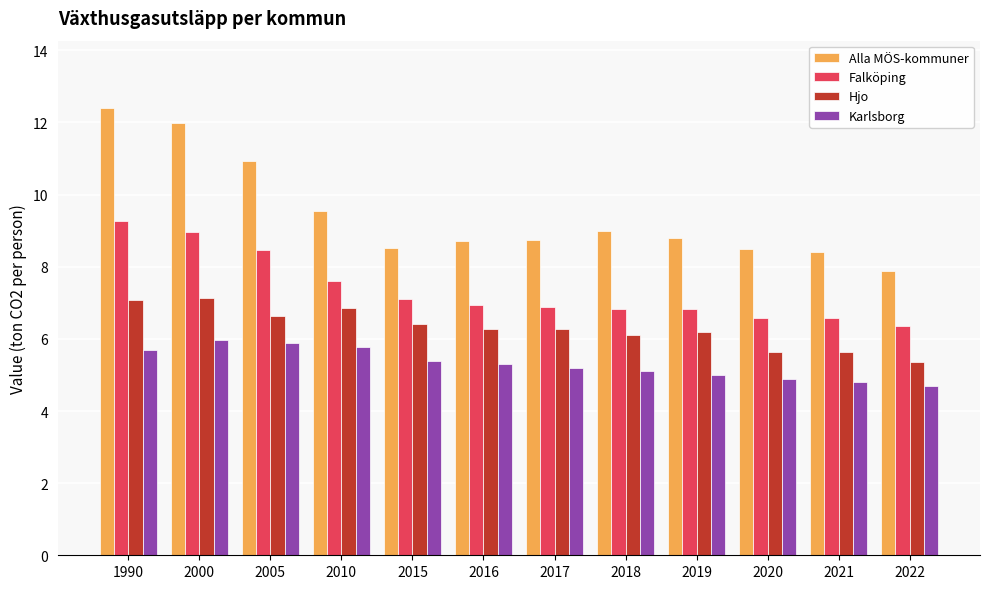

What is the highest value of the Karlsborg series?

6.0